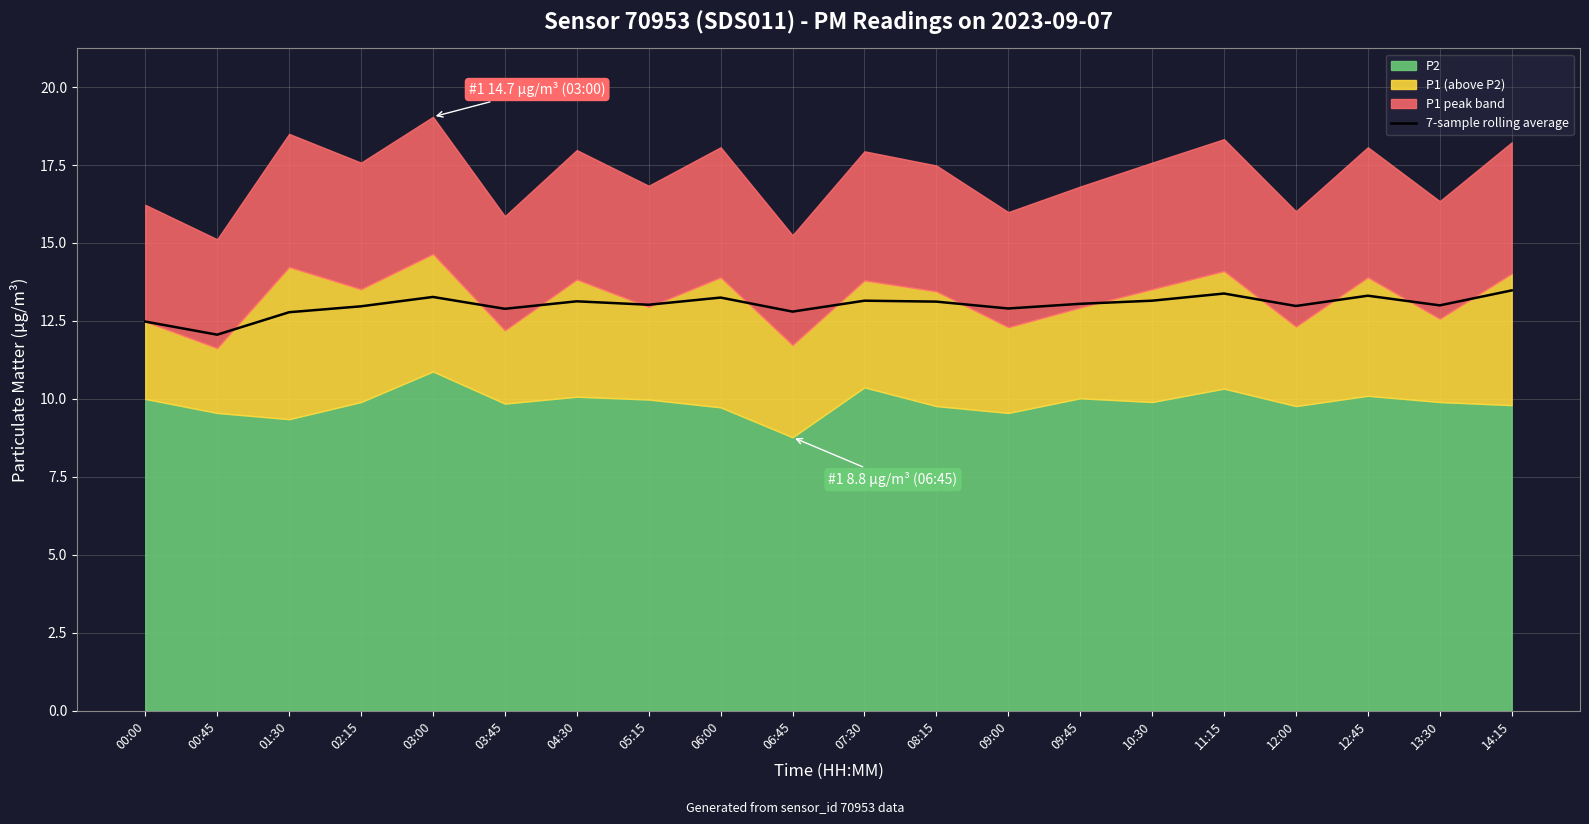

Where is the data nearest to the value 12?

00:45